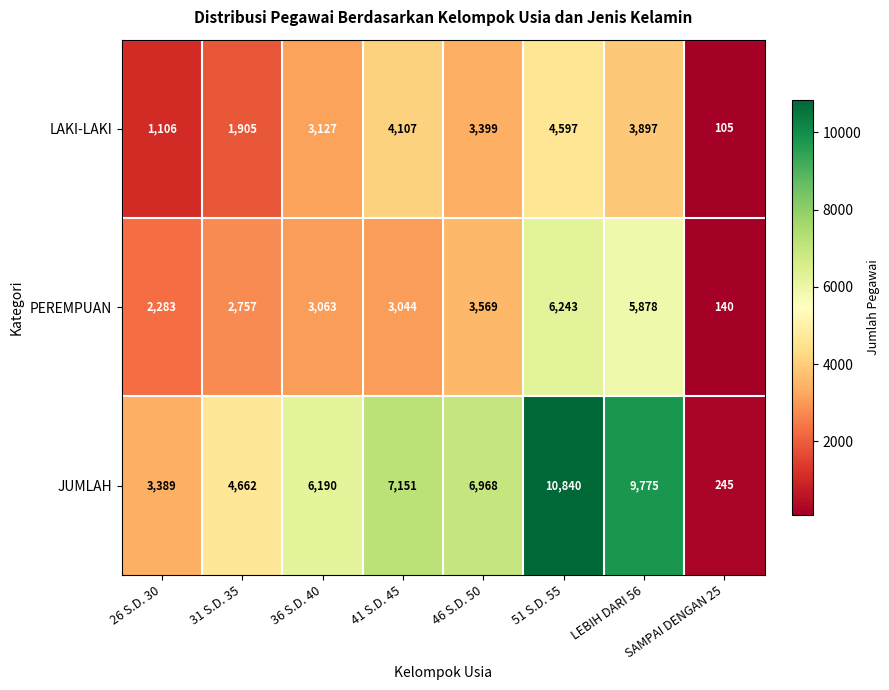

Count the JUMLAH values in the range 4662 to 9775.

5